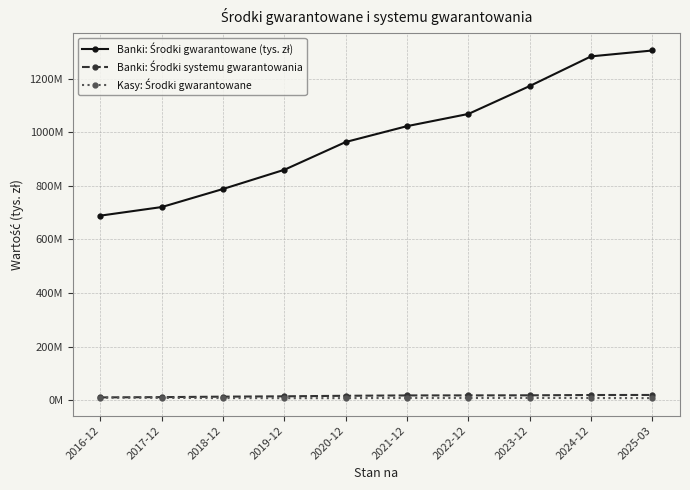

True or false: Banki: Środki systemu gwarantowania has a value of 15410441 at 2019-12.

True